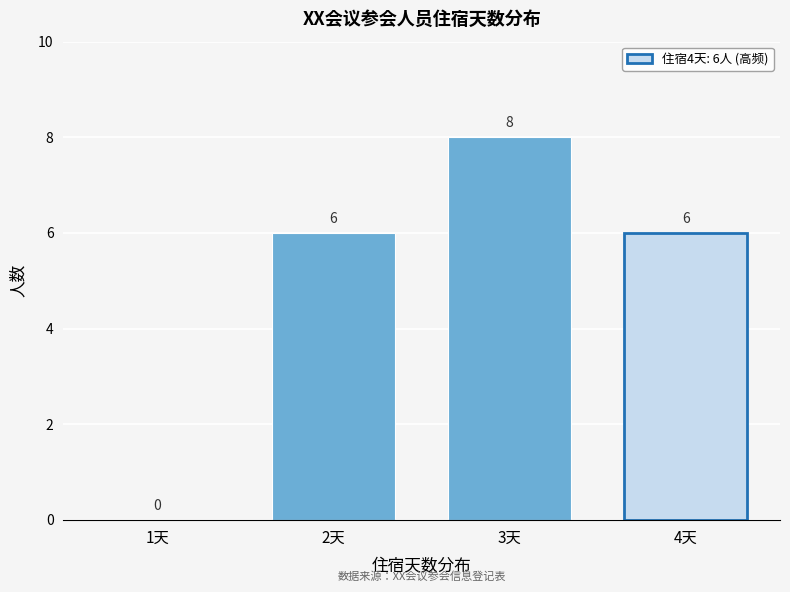

Reading left to right, what are all the values shown in this chart?

1天=0	2天=6	3天=8	4天=6